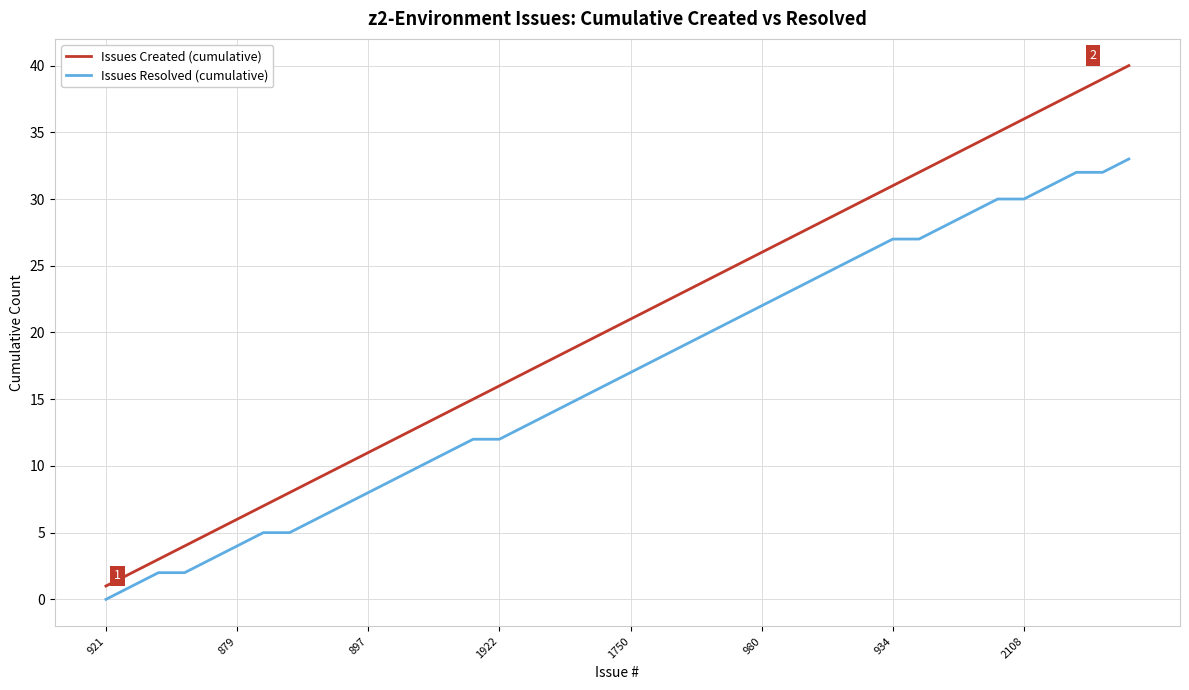

Which series has the widest spread of values?

Issues Created (cumulative)